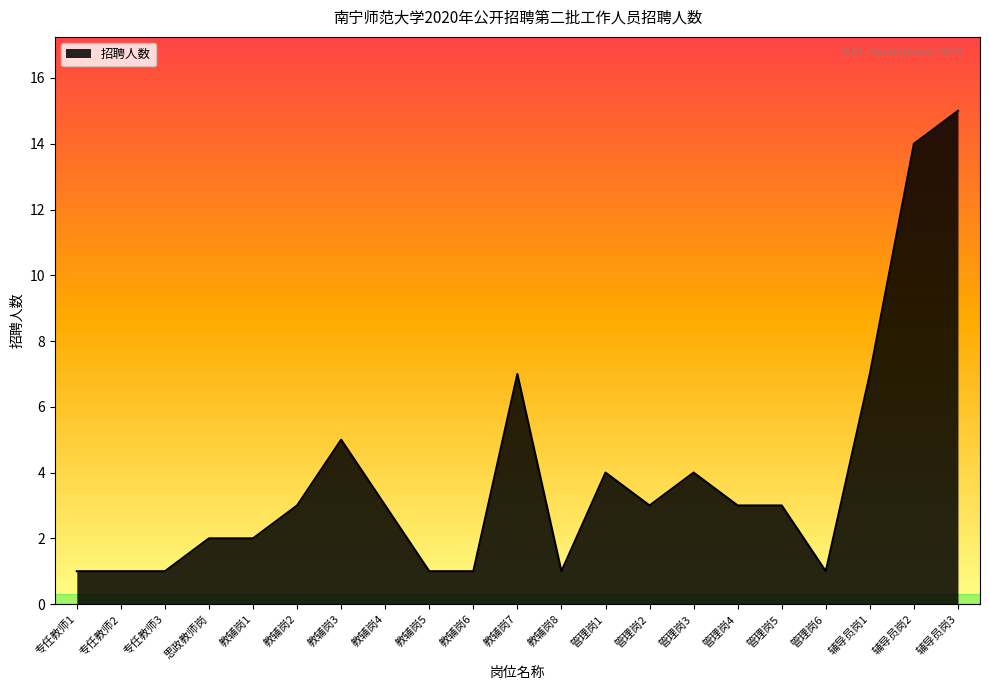

The value at 管理岗3 is 2. True or false?

False